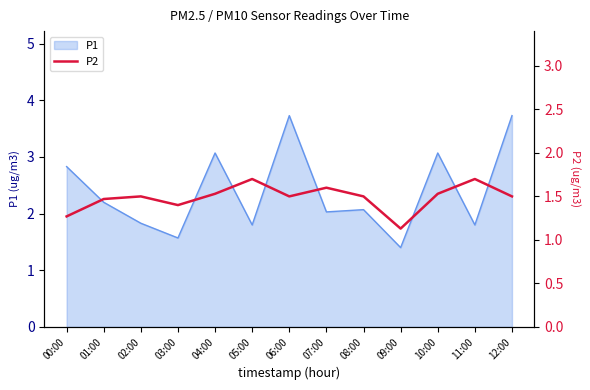

At which category does the data reach its first local valley?

03:00